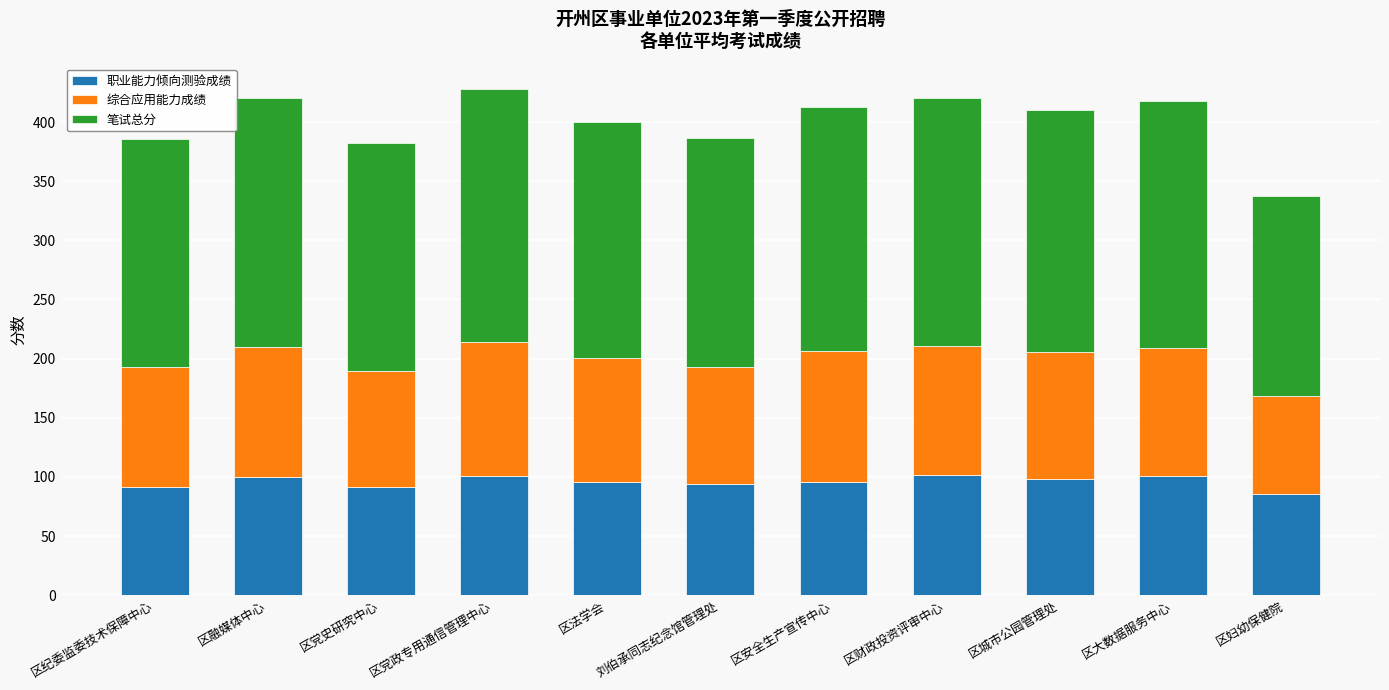

What is the maximum value for 职业能力倾向测验成绩?

101.8